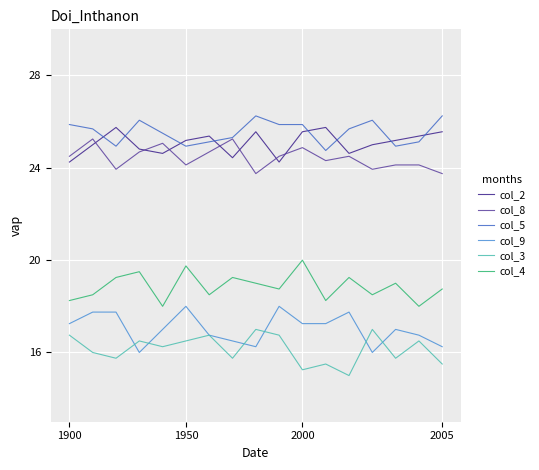

At how many categories does at least one series exceed 20?

17